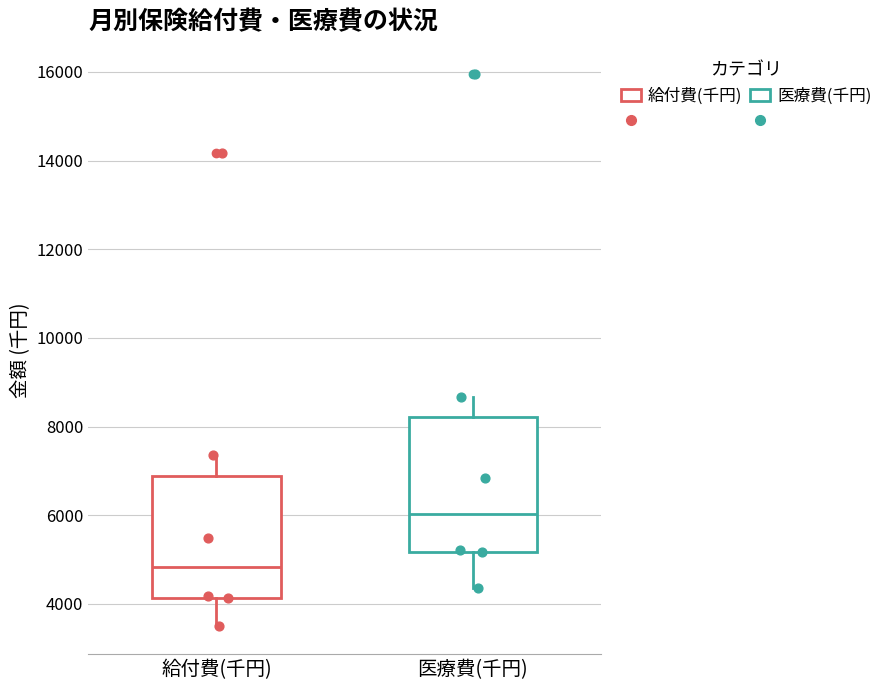

Which box has the highest median line?

医療費(千円)